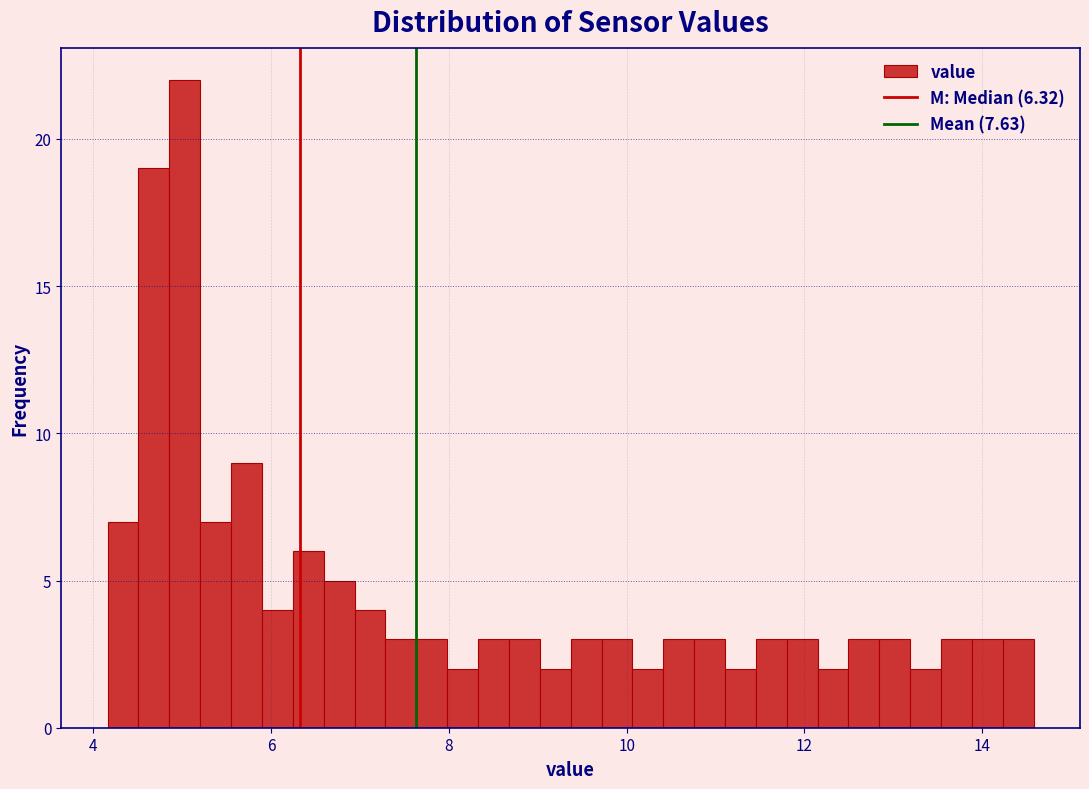

Read against the x-axis, roughly where is the centre of the tallest bar?

5.0